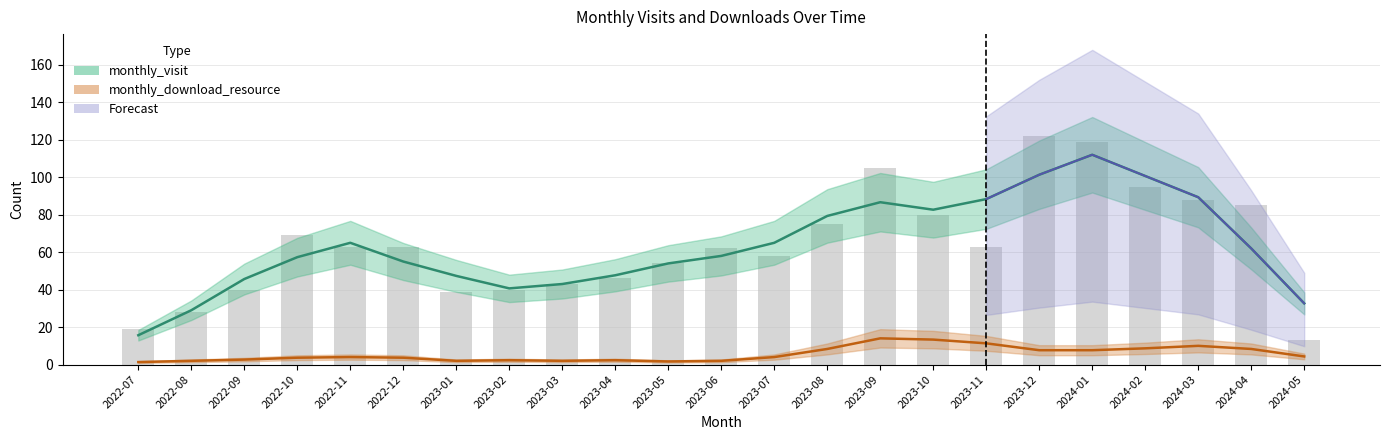

Is it true that the value at 2022-12 is 16?

False